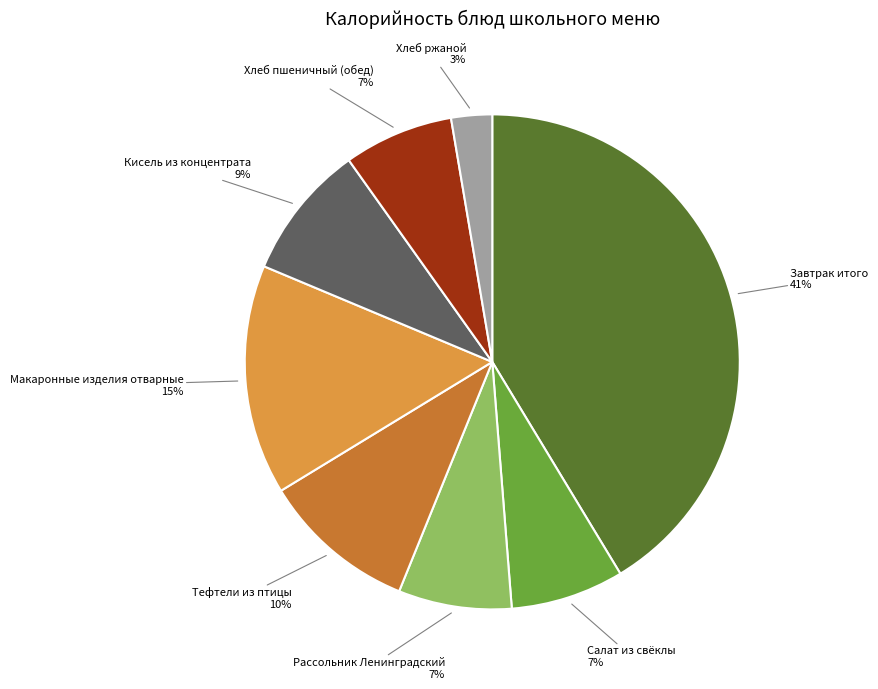

Is there a majority slice in this chart?

No